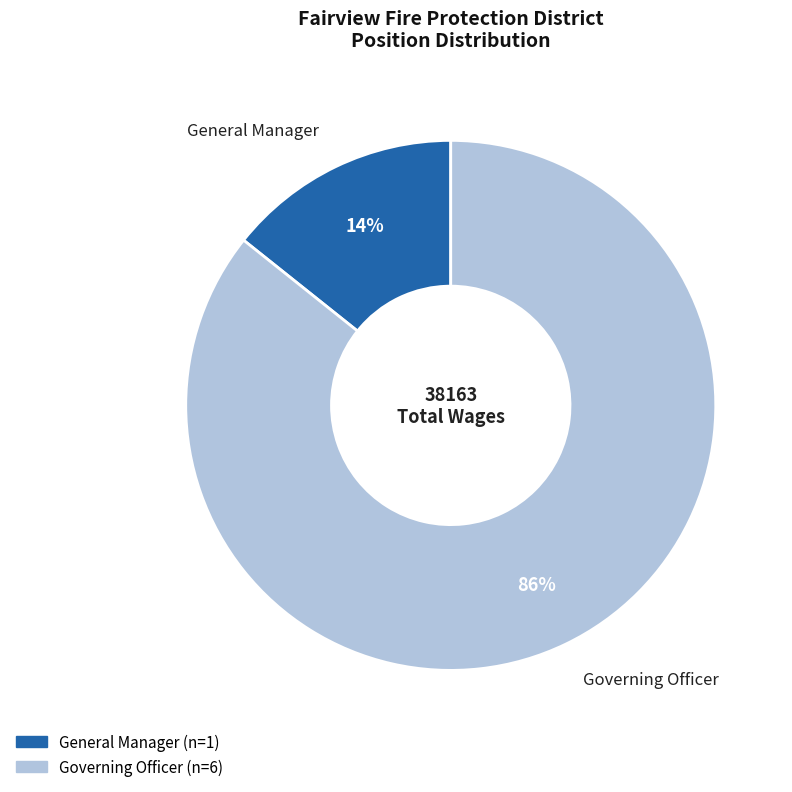

To the nearest percent, what is the combined percentage of General Manager and Governing Officer?

100%